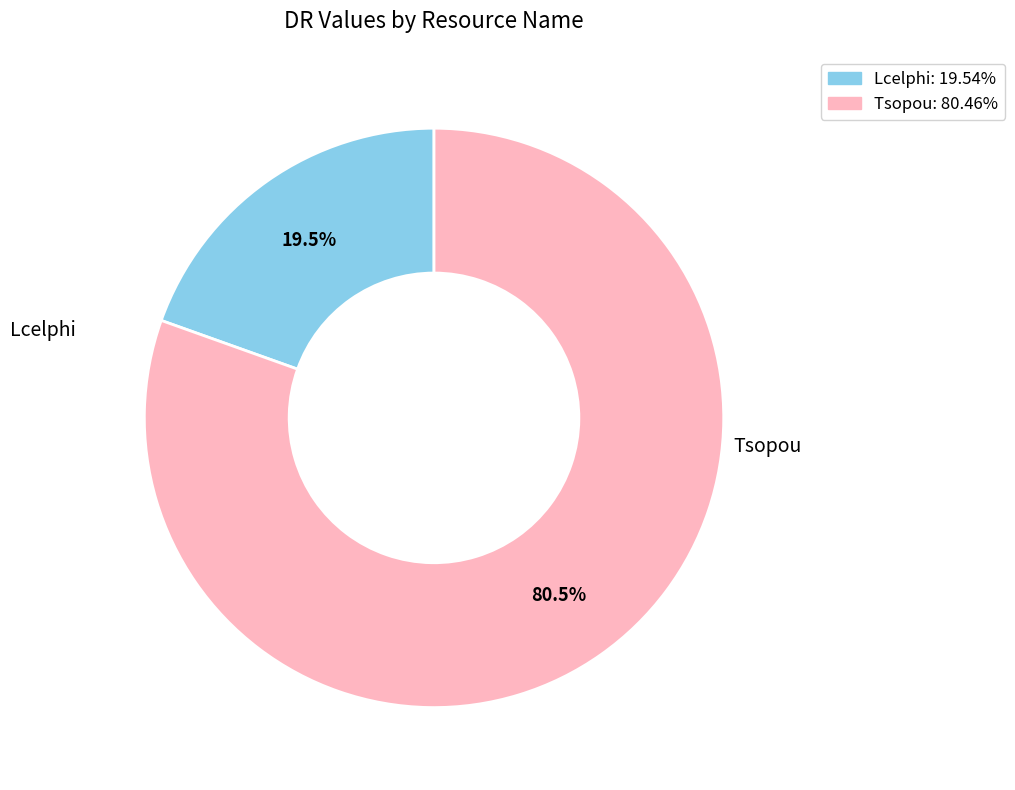

What is the ratio of the value at Lcelphi to the value at Tsopou?

0.2